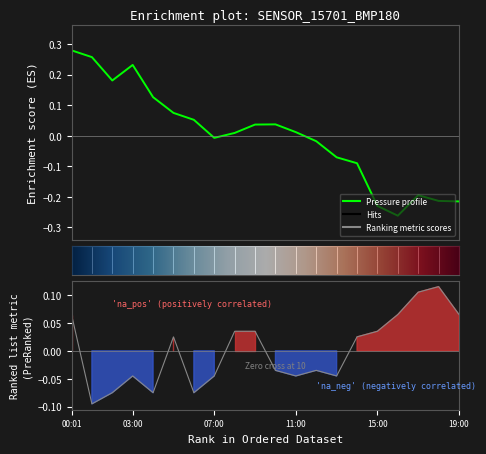

Reading right to left, what are all the values shown in this chart?

pressure: -0.2	-0.2	-0.2	-0.3	-0.2	-0.1	-0.1	-0.0	0.0	0.0	0.0	0.0	-0.0	0.1	0.1	0.1	0.2	0.2	0.3	0.3
temperature: 0.1	0.1	0.1	0.1	0.0	0.0	-0.0	-0.0	-0.0	-0.0	0.0	0.0	-0.0	-0.1	0.0	-0.1	-0.0	-0.1	-0.1	0.1